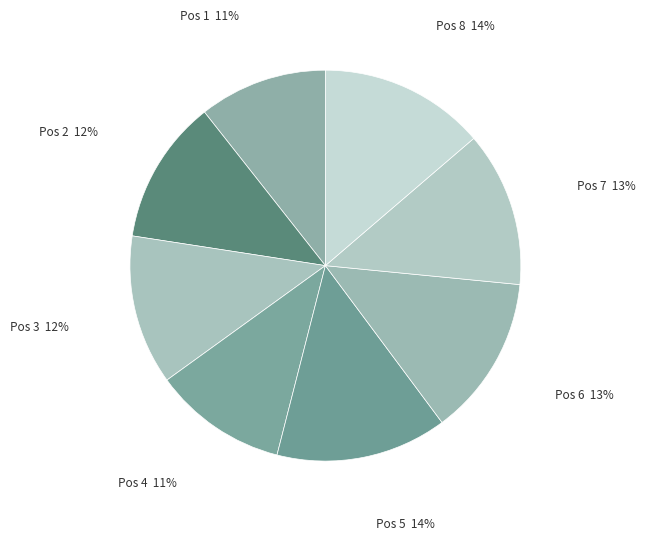

To the nearest percent, what is the average slice percentage?

12%